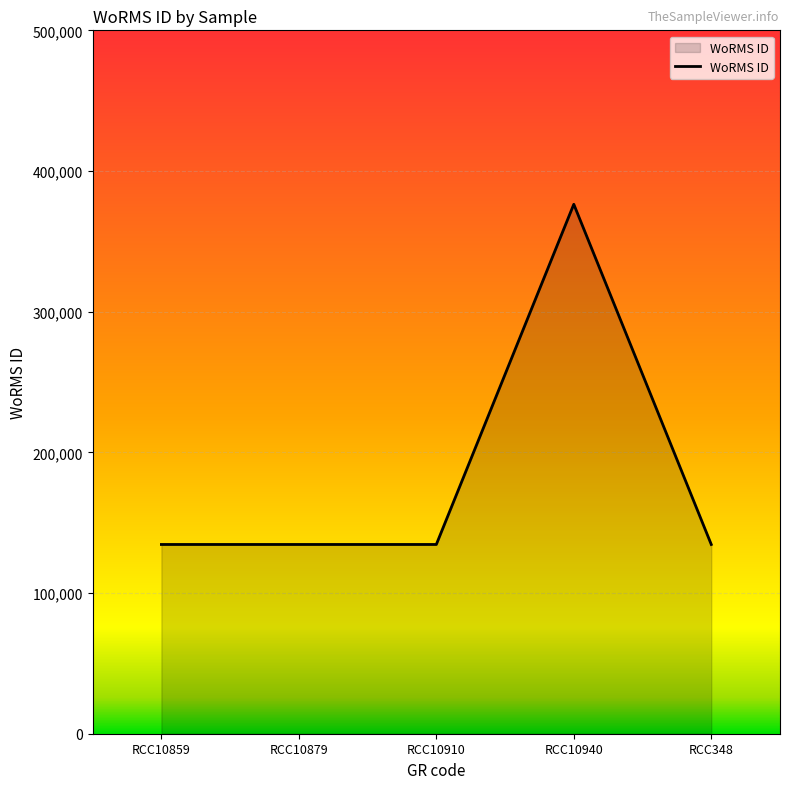

True or false: the data shows 83397 at RCC10940.

False